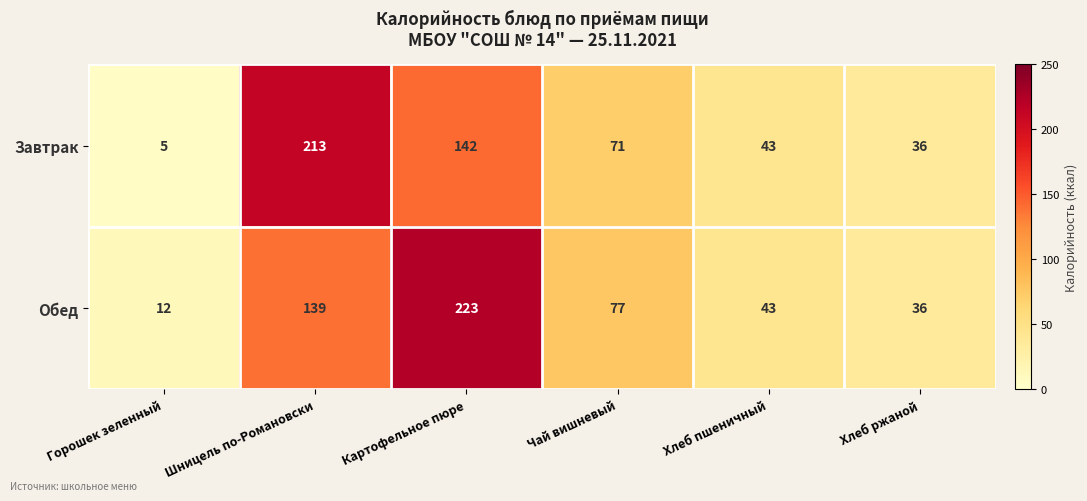

At which label does Обед reach its peak?

Картофельное пюре